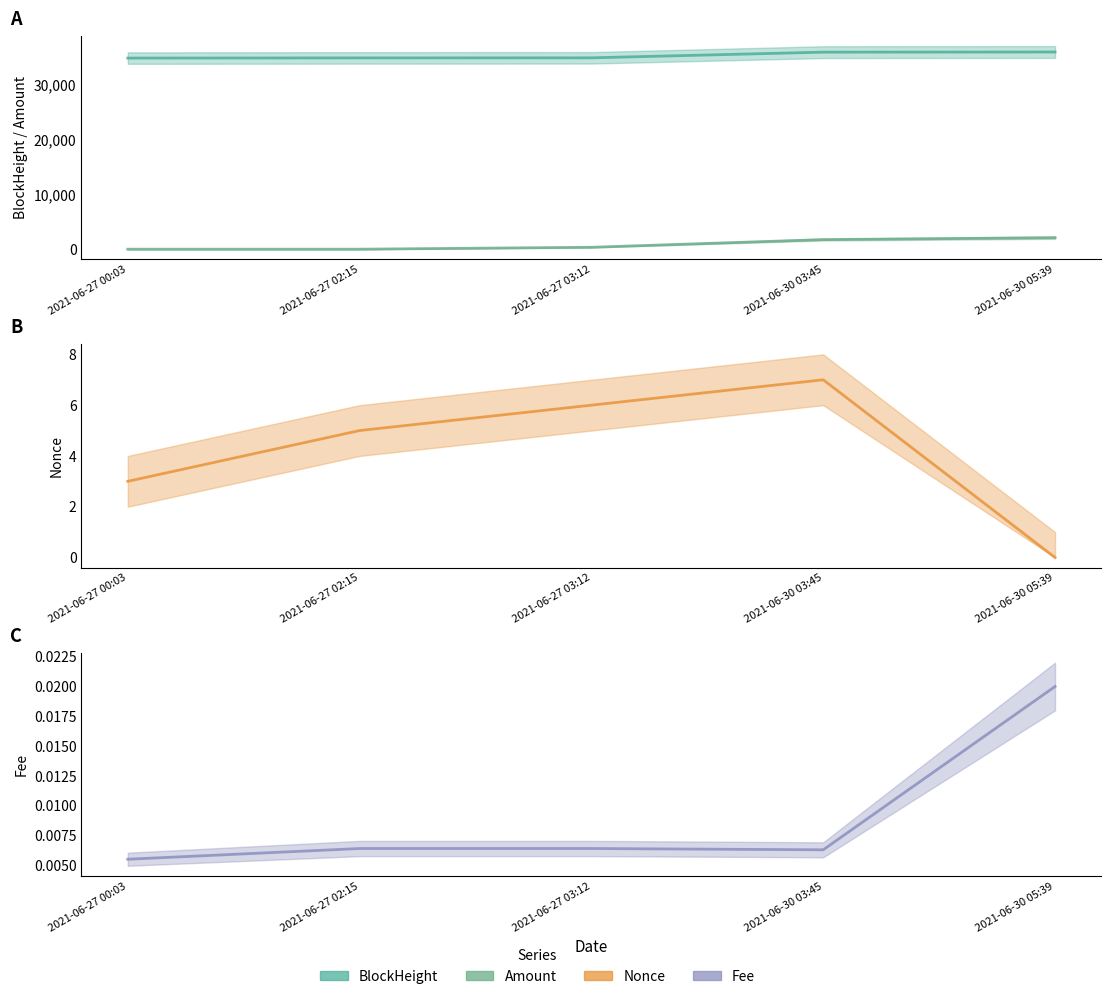

At which category does Nonce reach its first local peak?

2021-06-30 03:45